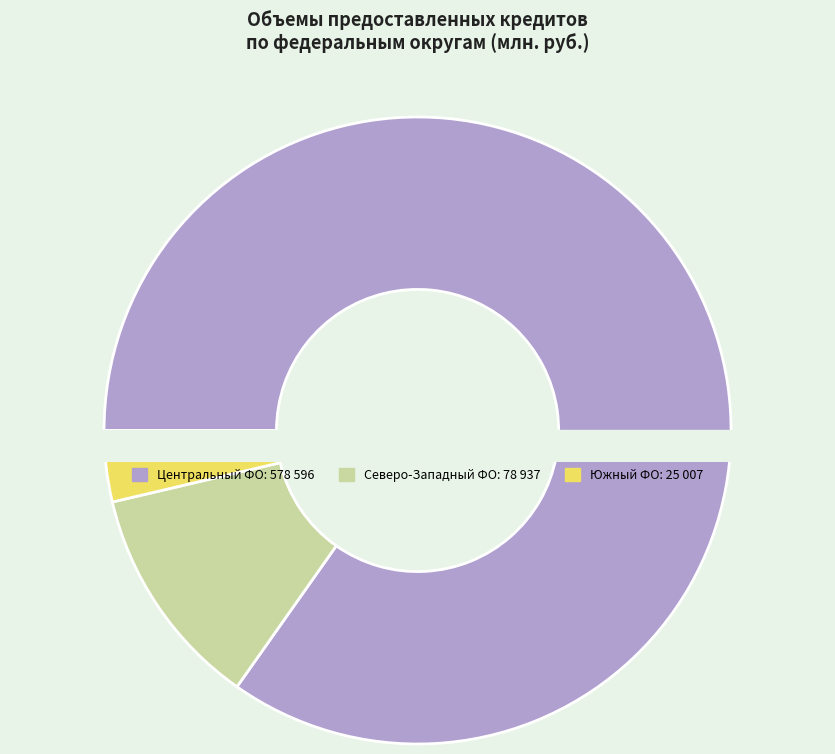

Is ЦЕНТРАЛЬНЫЙ ФЕДЕРАЛЬНЫЙ ОКРУГ the majority of the pie?

Yes